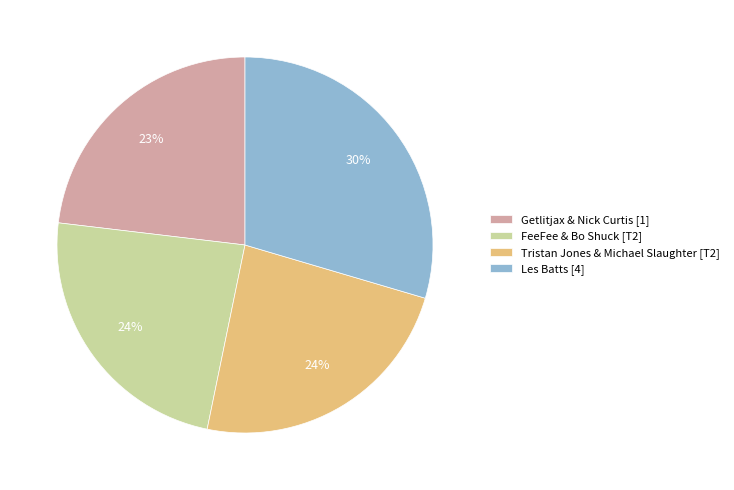

To the nearest percent, what is the average slice percentage?

25%